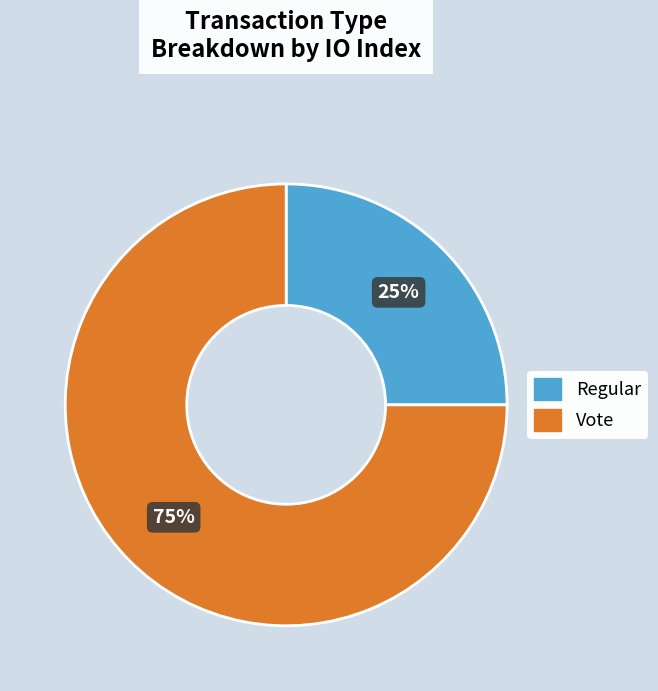

Is there a majority slice in this chart?

Yes